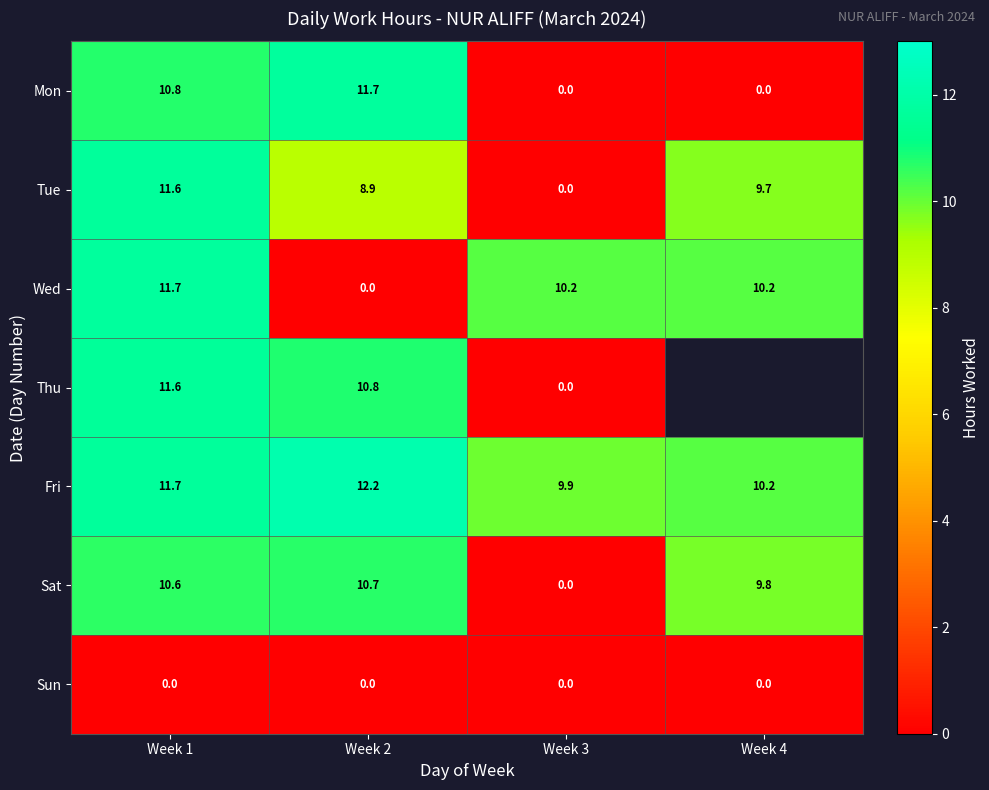

At how many categories does at least one series exceed 4?

4